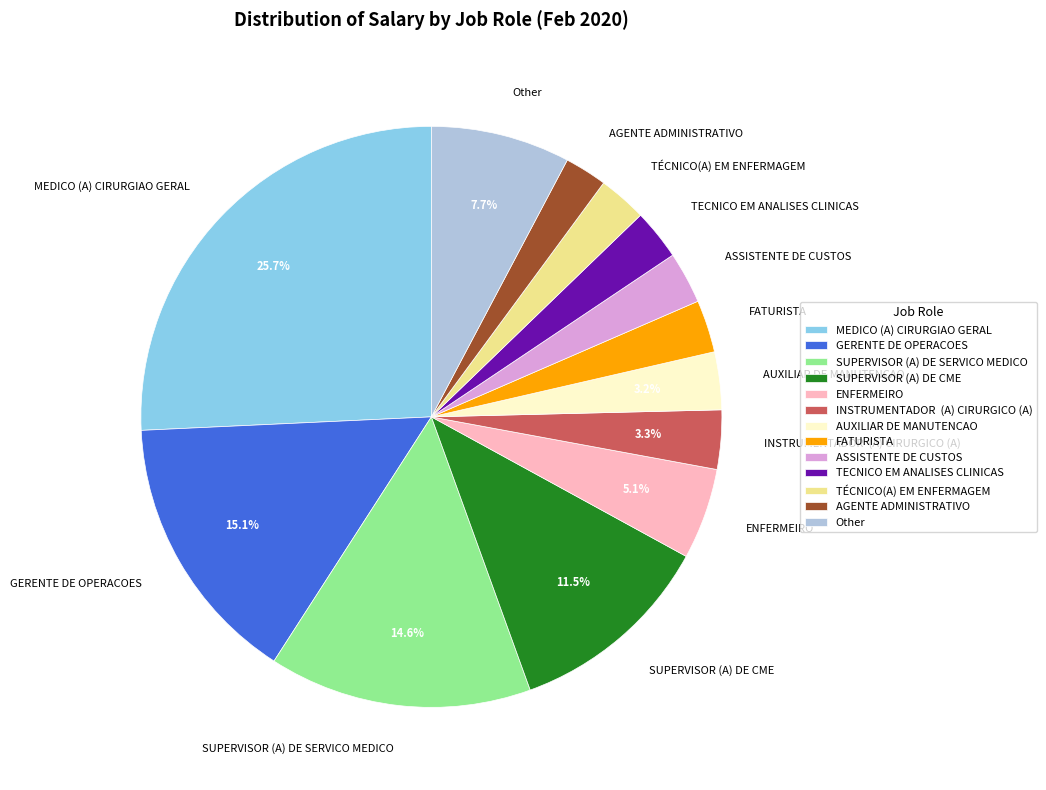

How much of the chart is everything except SUPERVISOR (A) DE CME?

88.5%